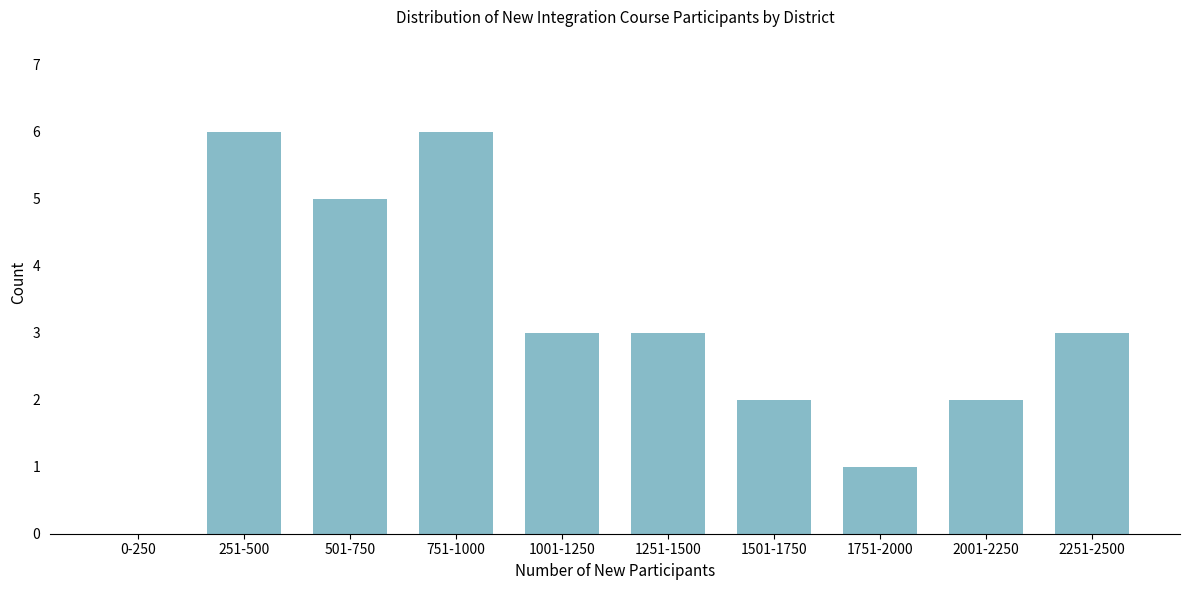

Reading left to right, transcribe all the data shown in this chart.

0-250=0	251-500=6	501-750=5	751-1000=6	1001-1250=3	1251-1500=3	1501-1750=2	1751-2000=1	2001-2250=2	2251-2500=3